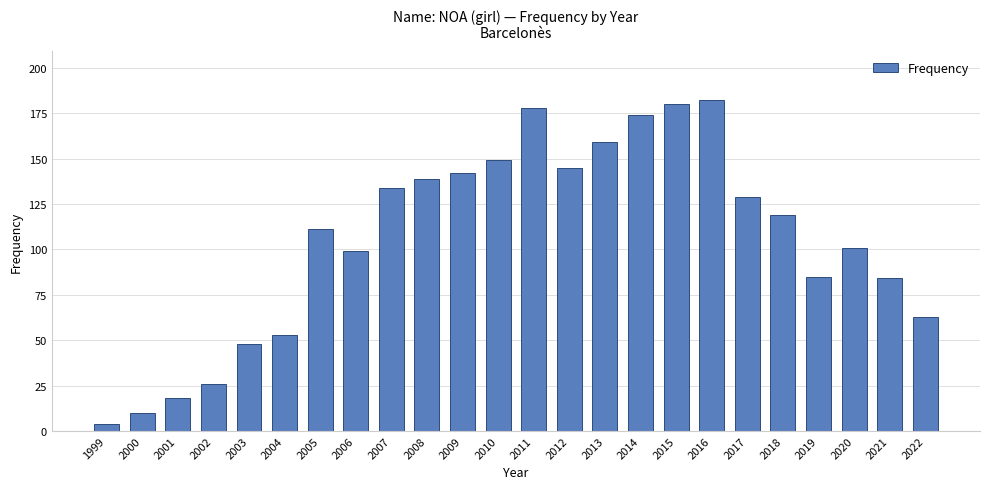

Which category has the highest value across all series?

2016